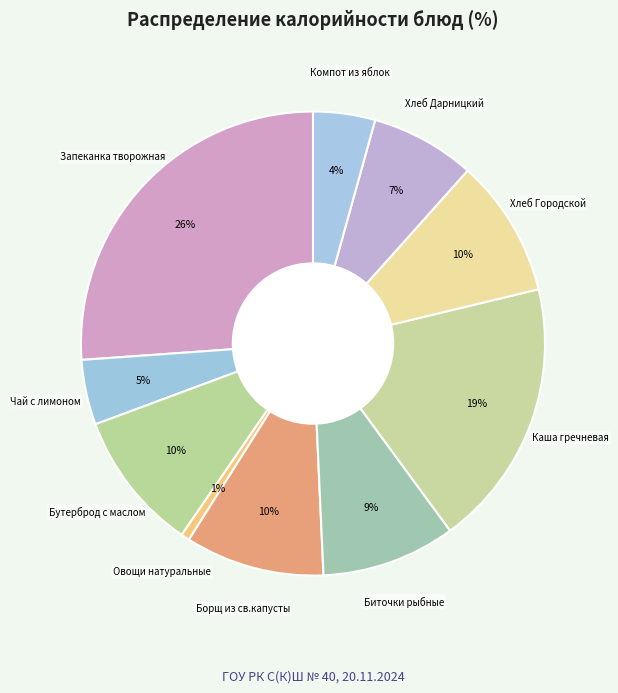

Rank the categories by value from highest to lowest.

Запеканка творожная, Каша гречневая, Бутерброд с маслом, Борщ из св.капусты, Хлеб Городской, Биточки рыбные, Хлеб Дарницкий, Чай с лимоном, Компот из яблок, Овощи натуральные